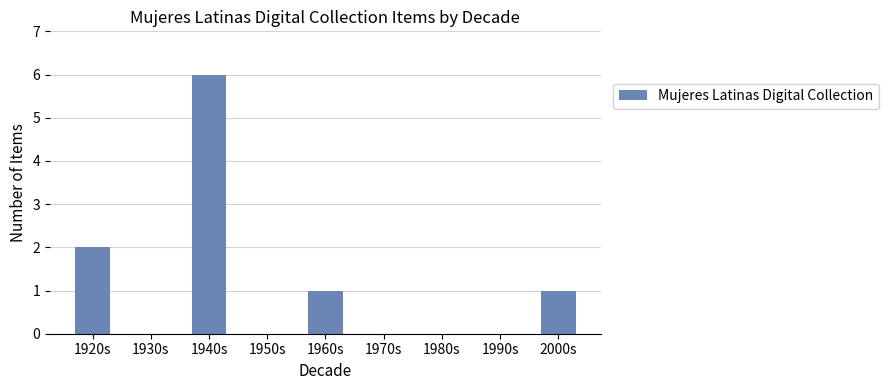

Are the bars horizontal?

No